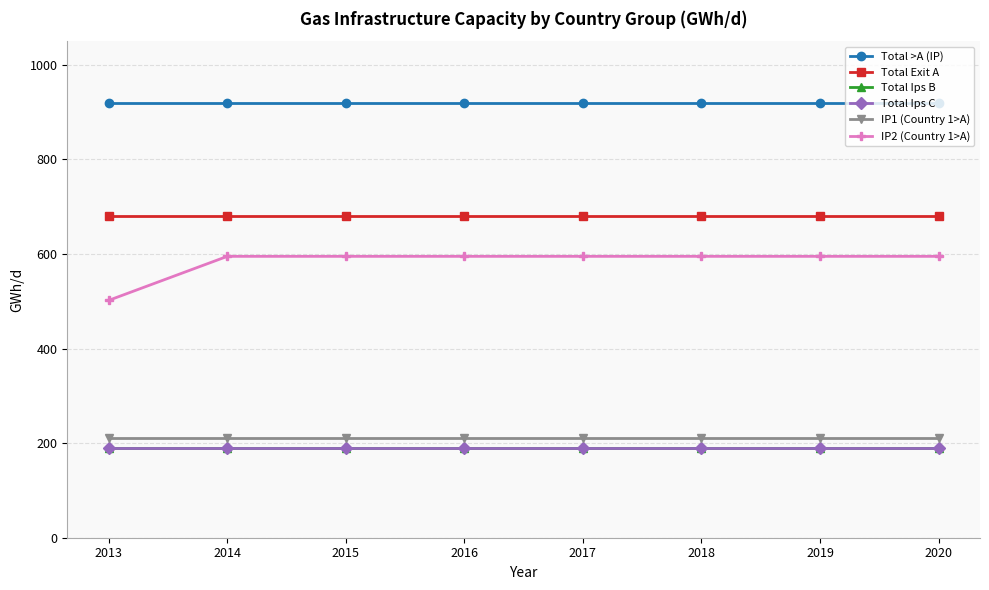

Reading left to right, list all the values displayed in this chart.

Total >A (IP): 2013=920	2014=920	2015=920	2016=920	2017=920	2018=920	2019=920	2020=920
Total Exit A: 2013=680	2014=680	2015=680	2016=680	2017=680	2018=680	2019=680	2020=680
Total Ips B: 2013=190	2014=190	2015=190	2016=190	2017=190	2018=190	2019=190	2020=190
Total Ips C: 2013=190	2014=190	2015=190	2016=190	2017=190	2018=190	2019=190	2020=190
IP1 (Country 1>A): 2013=210	2014=210	2015=210	2016=210	2017=210	2018=210	2019=210	2020=210
IP2 (Country 1>A): 2013=502	2014=595	2015=595	2016=595	2017=595	2018=595	2019=595	2020=595